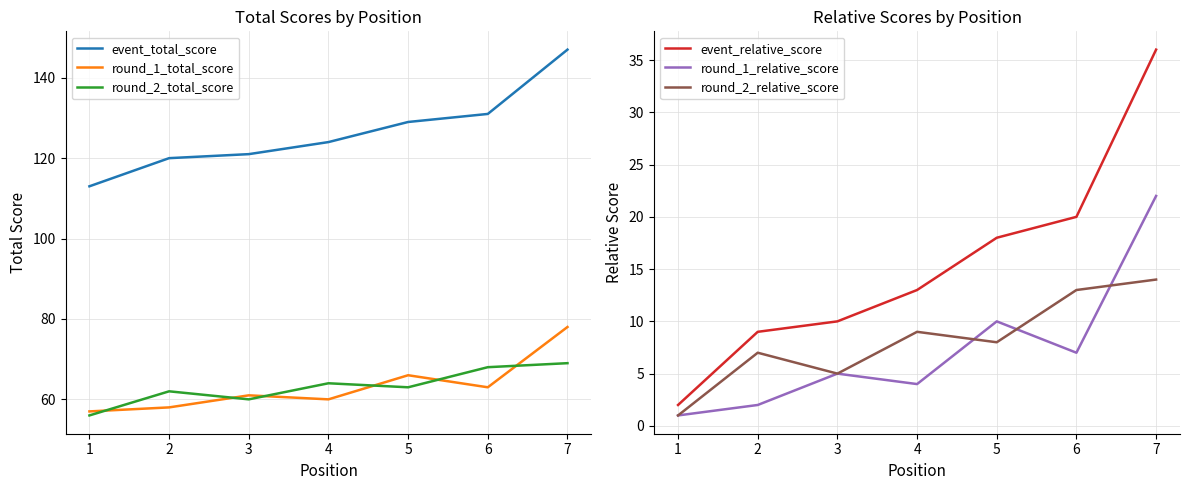

At 5, list the series in order from smallest to largest.

round_2_relative_score, round_1_relative_score, event_relative_score, round_2_total_score, round_1_total_score, event_total_score